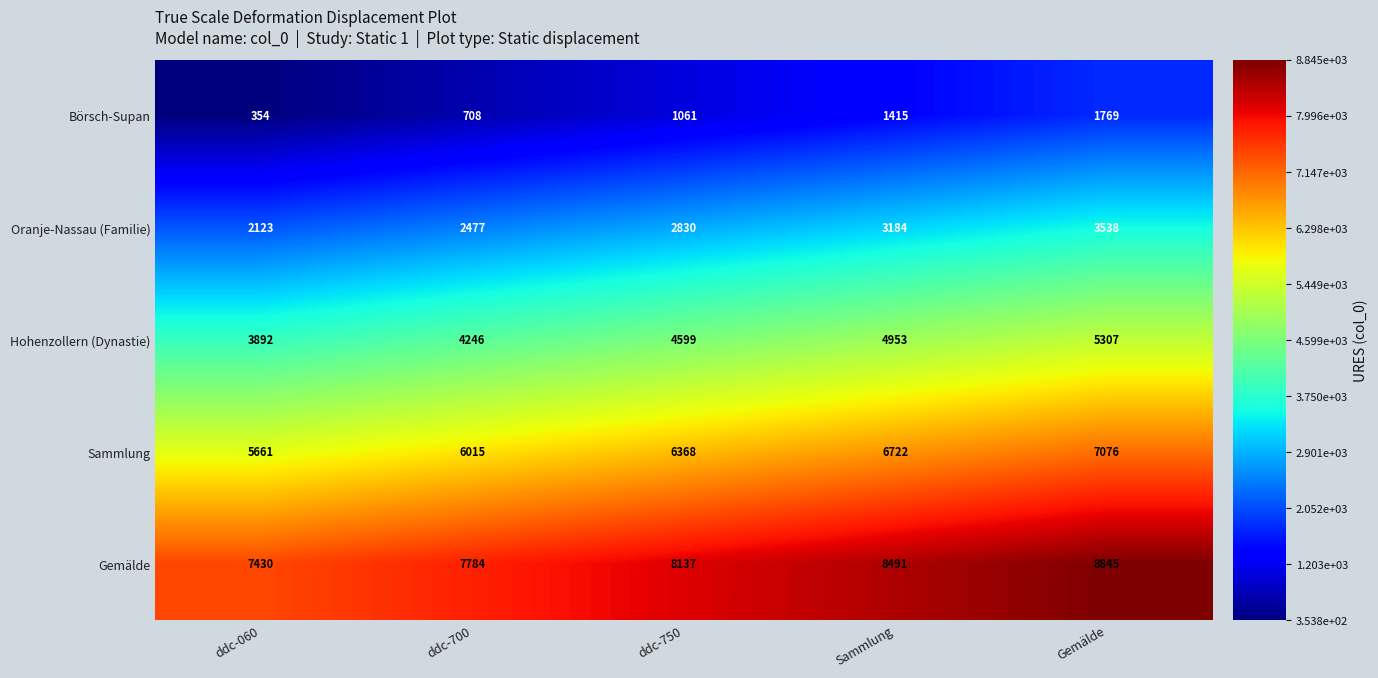

Is it true that Sammlung equals 1769 at ddc-750?

False